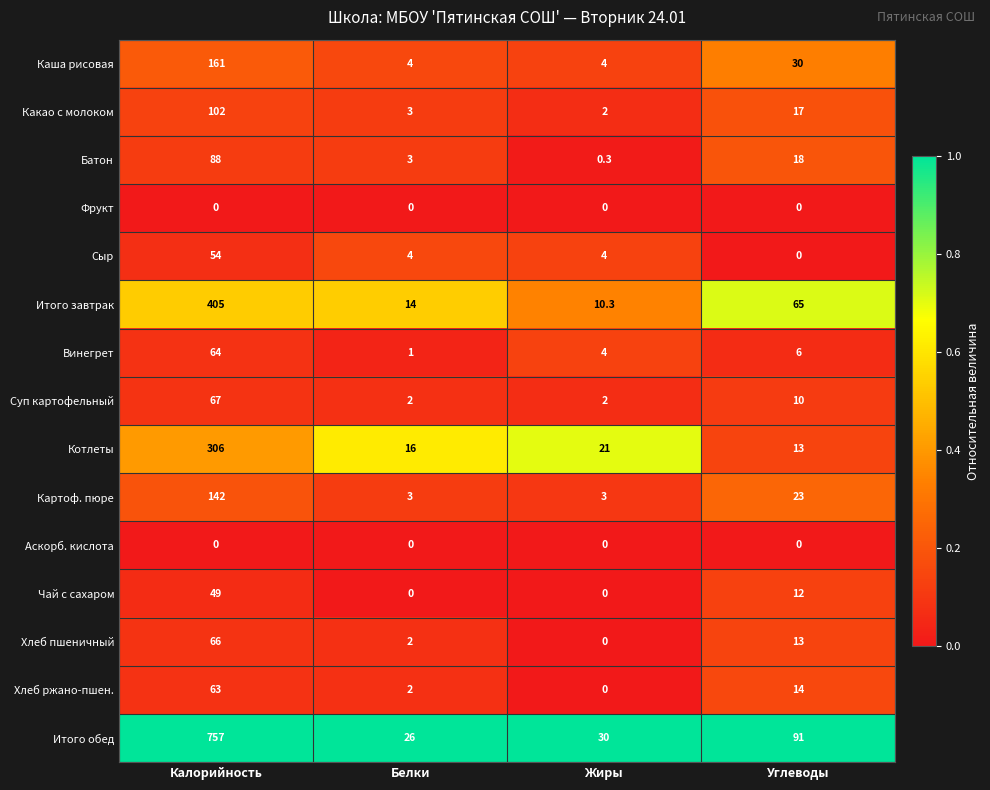

What is the approximate value of Какао с молоком at Жиры?

2.0